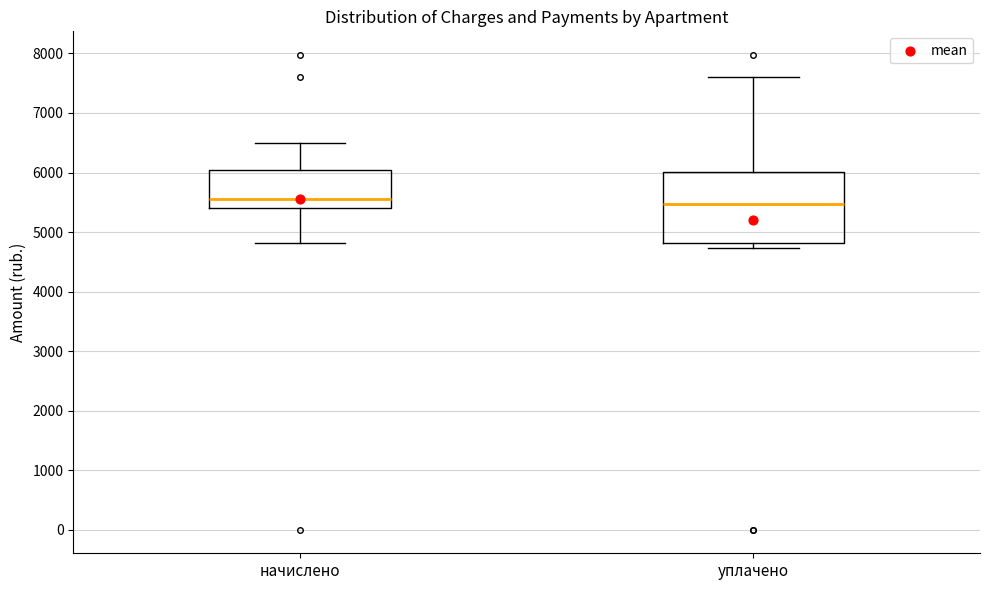

Which box is the tallest, from its lower edge to its upper edge?

уплачено